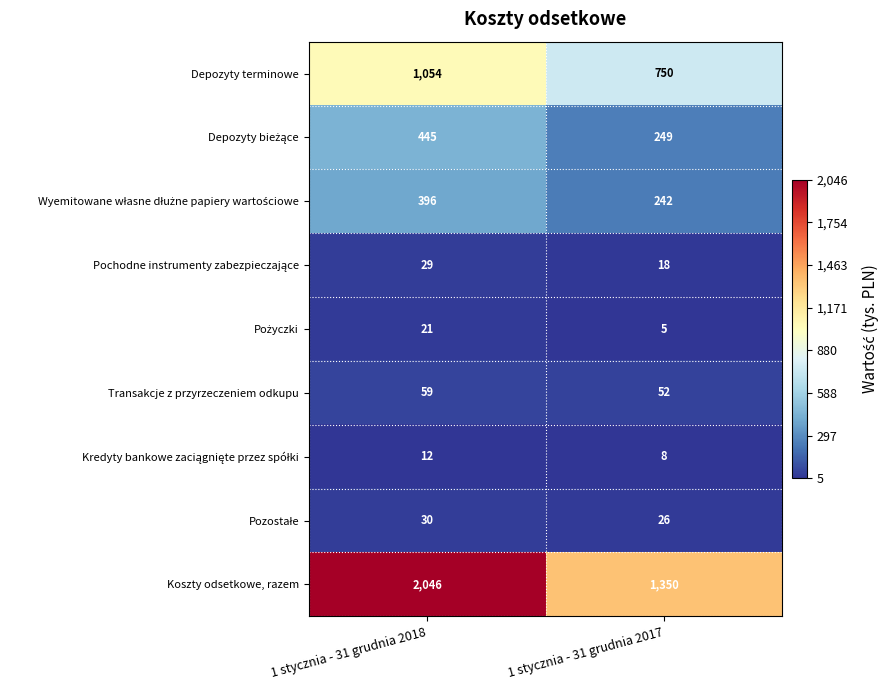

Which series has the largest total across all categories?

Koszty odsetkowe, razem